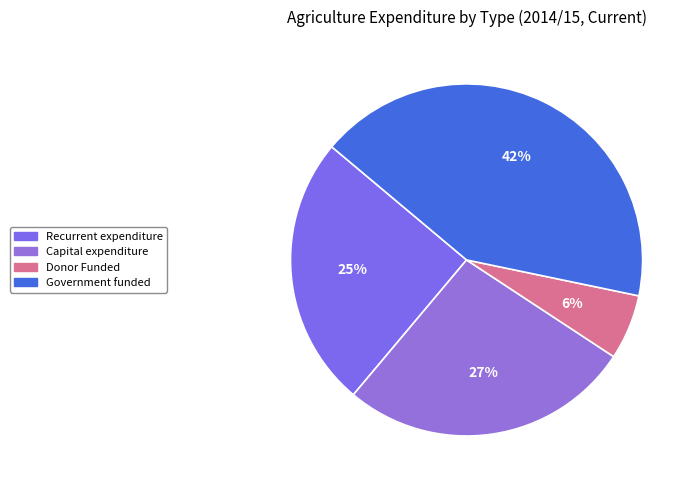

To the nearest percent, what percentage of the pie is Government funded?

42%